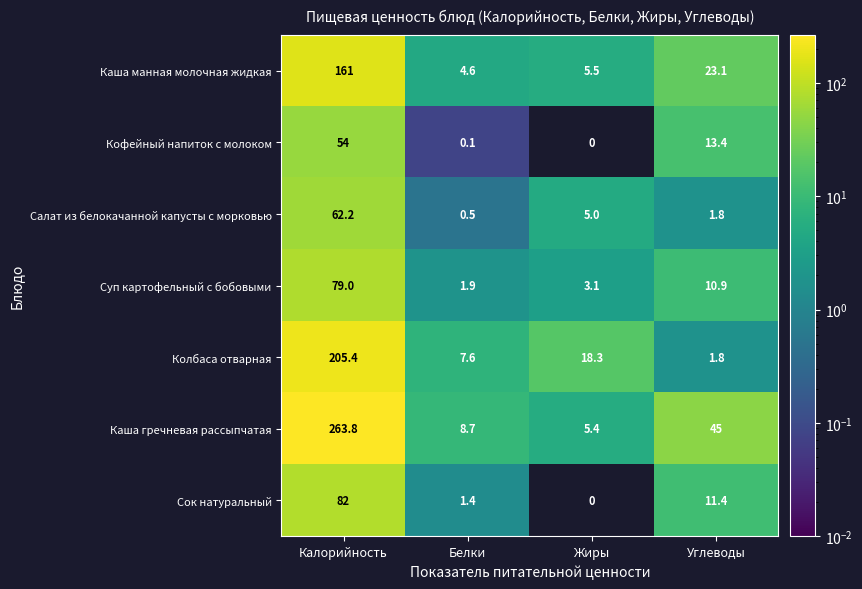

What is the difference between the Сок натуральный values at Калорийность and Белки?

80.6